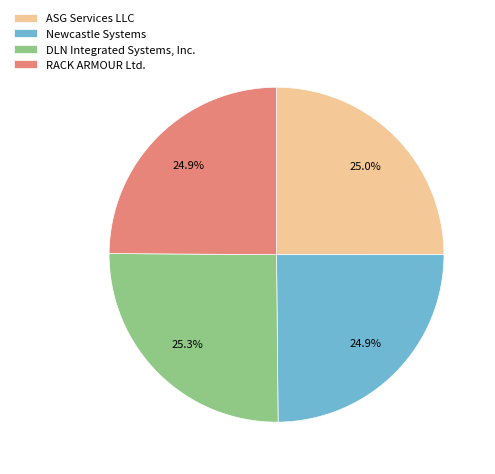

The Newcastle Systems slice represents 35% of the pie. True or false?

False